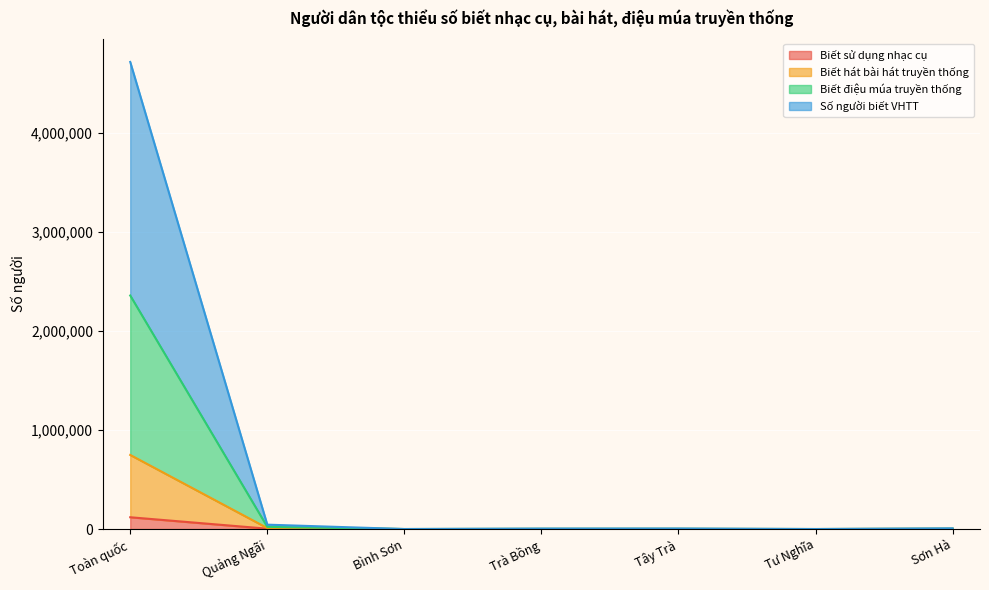

What is the total value across all series at Sơn Hà?

7104